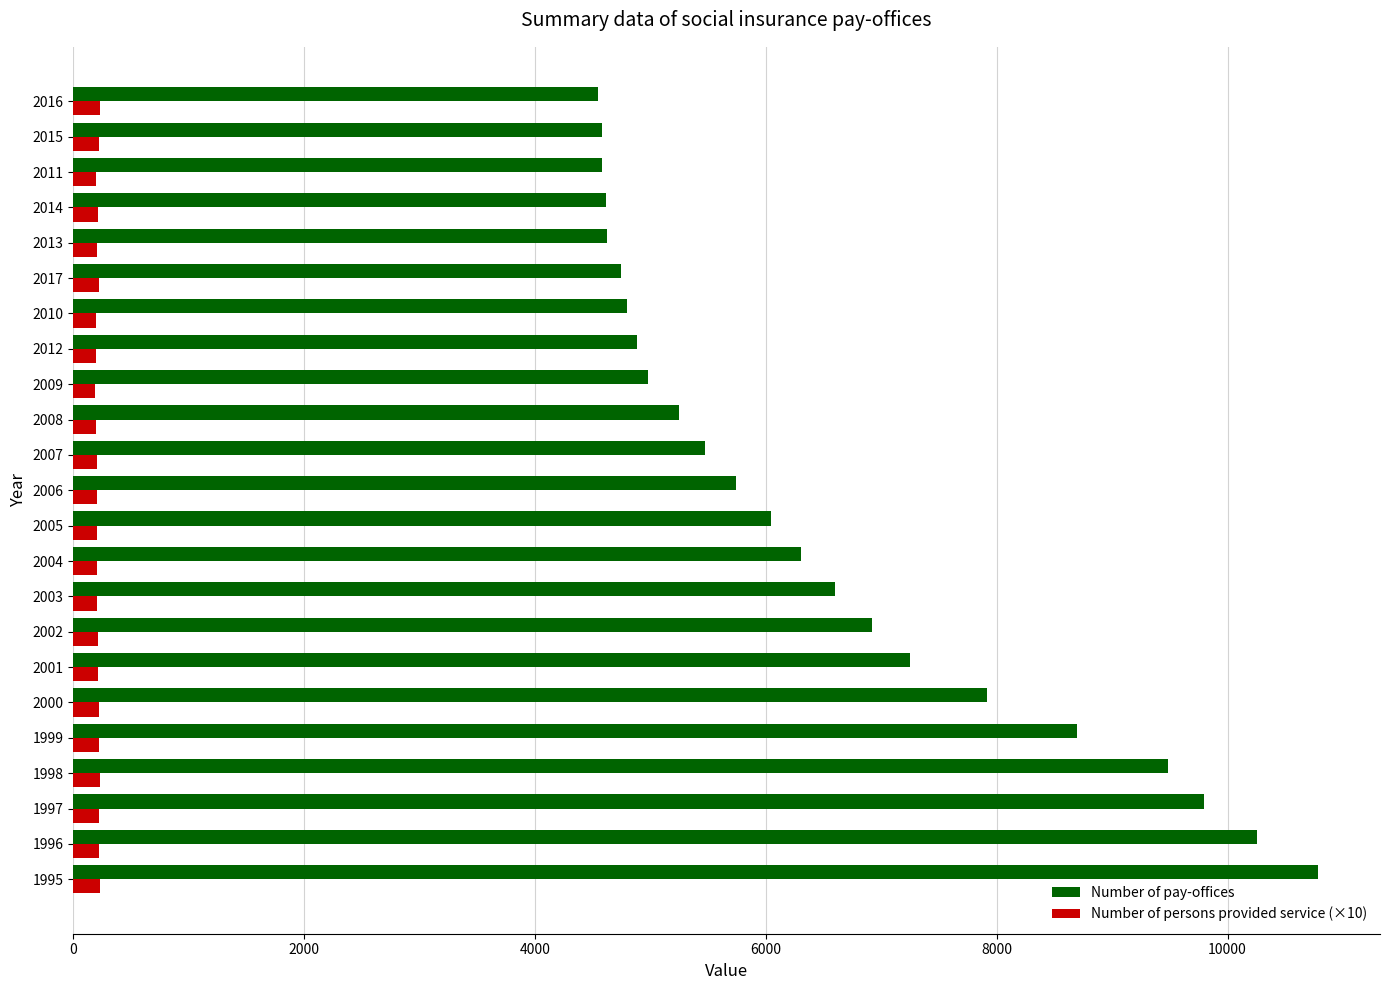

At which category is the sum across all series the highest?

1995